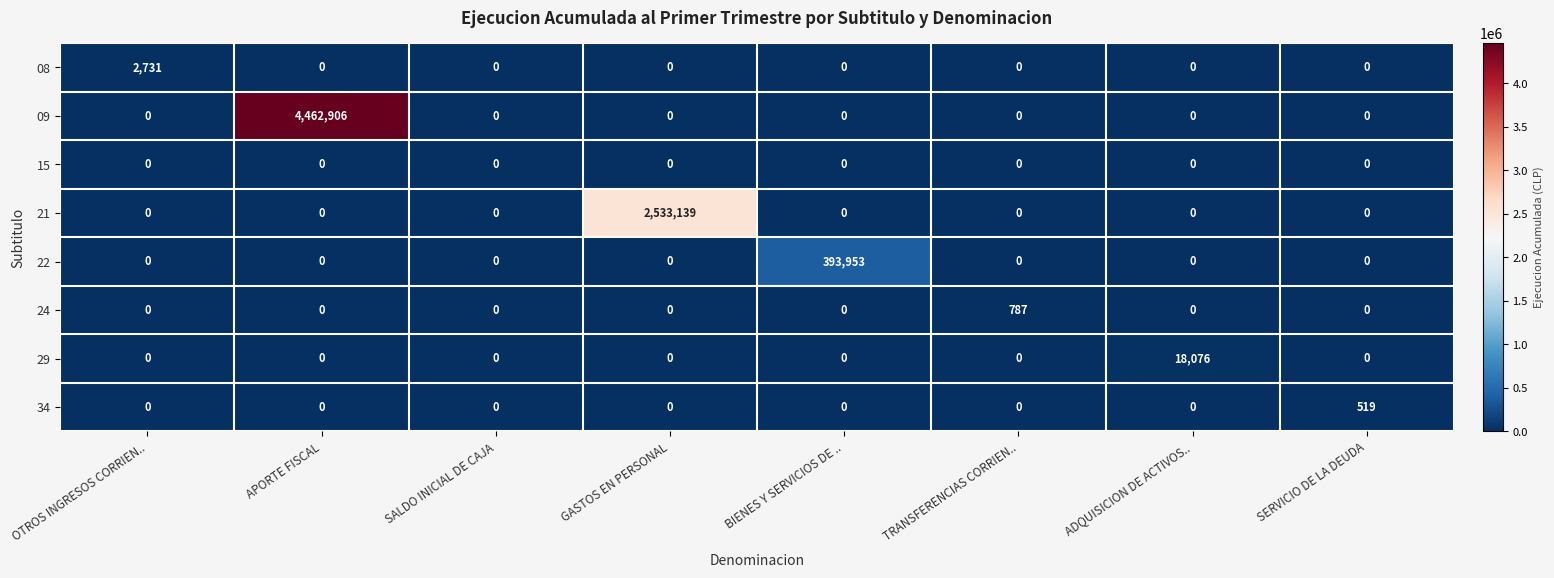

At how many categories does at least one series exceed 3470487?

1